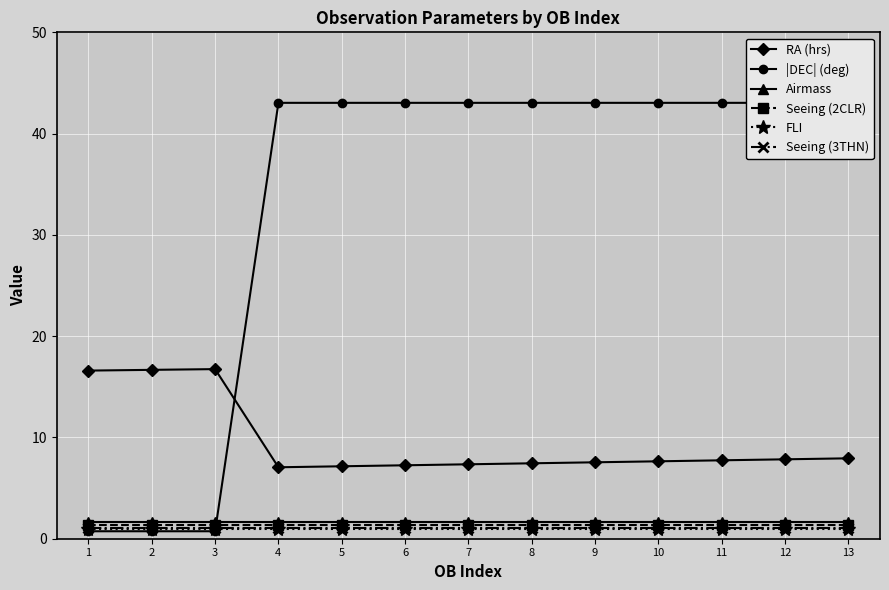

True or false: RA (hrs) has a value of 5.2 at 11.

False